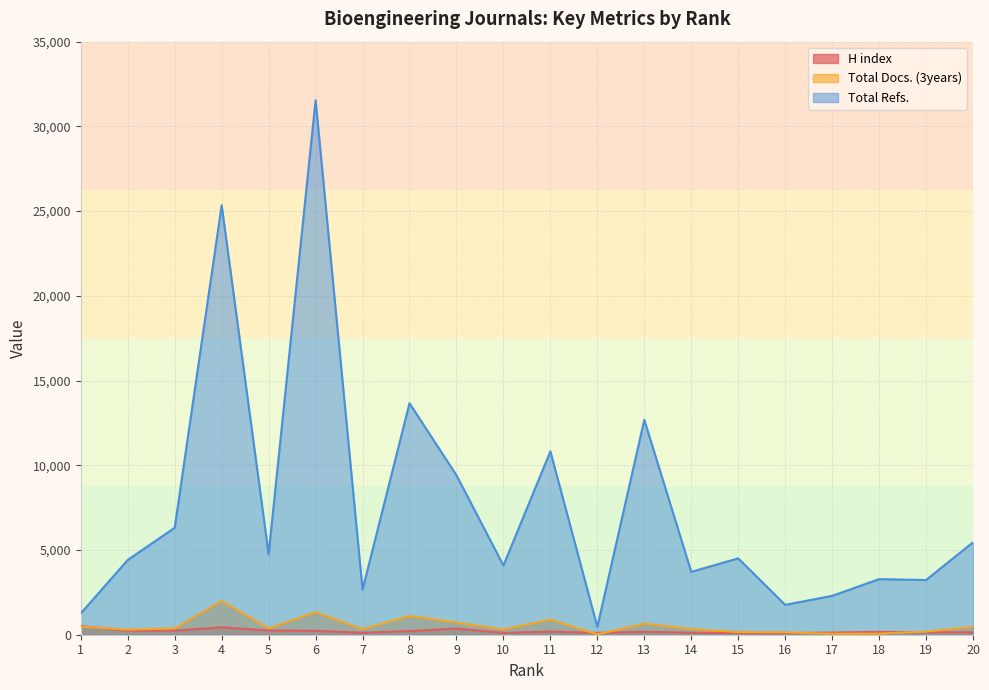

Where does the H index series first go above 177?

1